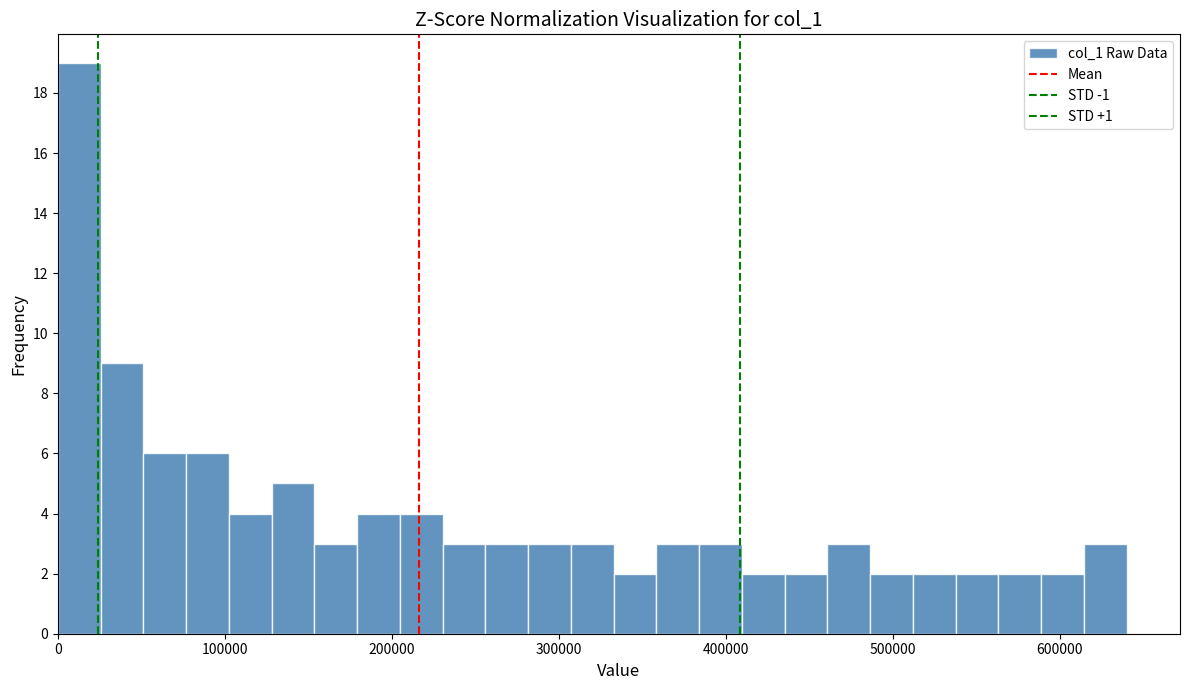

Around what value on the x-axis is the tallest bar? Give the approximate position of its centre, as read against the axis.

10000